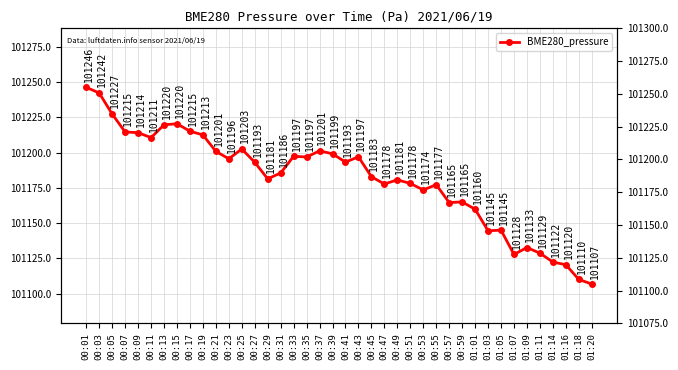

Rank the categories by value from lowest to highest.

01:20, 01:18, 01:16, 01:14, 01:07, 01:11, 01:09, 01:03, 01:05, 01:01, 00:57, 00:59, 00:53, 00:55, 00:47, 00:51, 00:49, 00:29, 00:45, 00:31, 00:27, 00:41, 00:23, 00:35, 00:43, 00:33, 00:39, 00:21, 00:37, 00:25, 00:11, 00:19, 00:09, 00:07, 00:17, 00:13, 00:15, 00:05, 00:03, 00:01